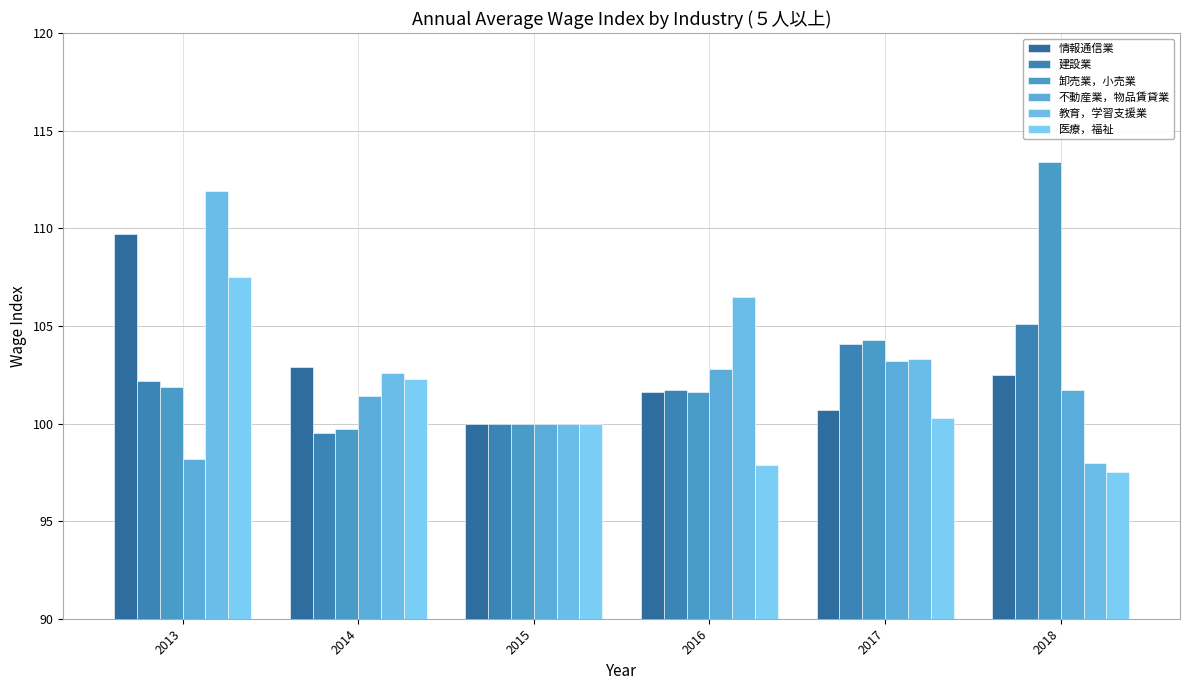

Rank the series at 2016 from lowest to highest value.

医療，福祉, 情報通信業, 卸売業，小売業, 建設業, 不動産業，物品賃貸業, 教育，学習支援業